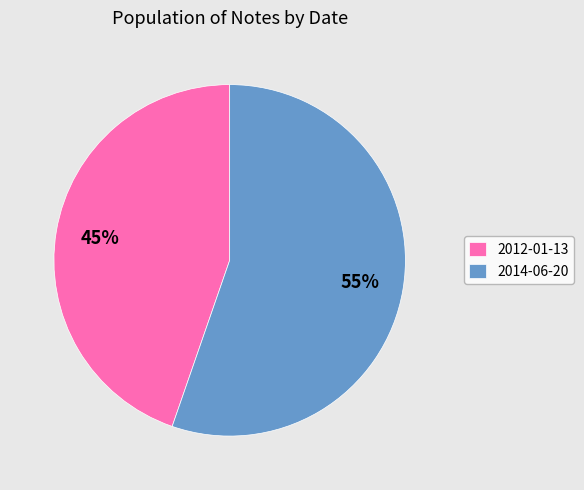

True or false: 2012-01-13 accounts for 37% of the total.

False